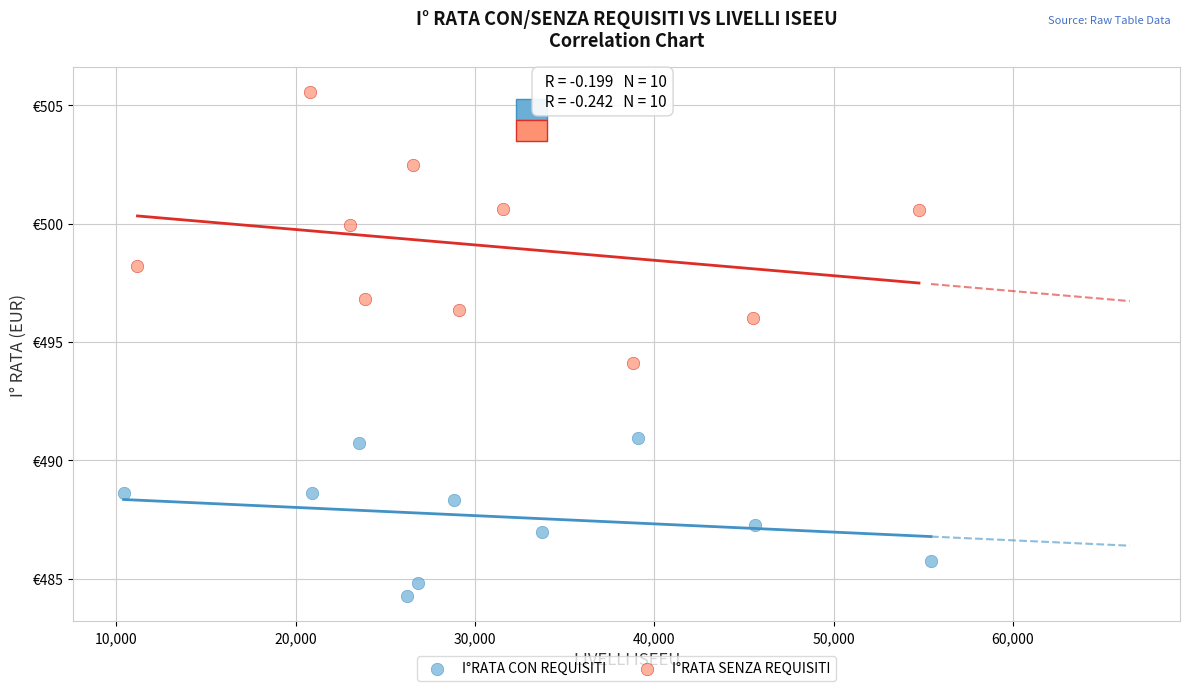

Which series contains the lowest Y value?

I°RATA CON REQUISITI